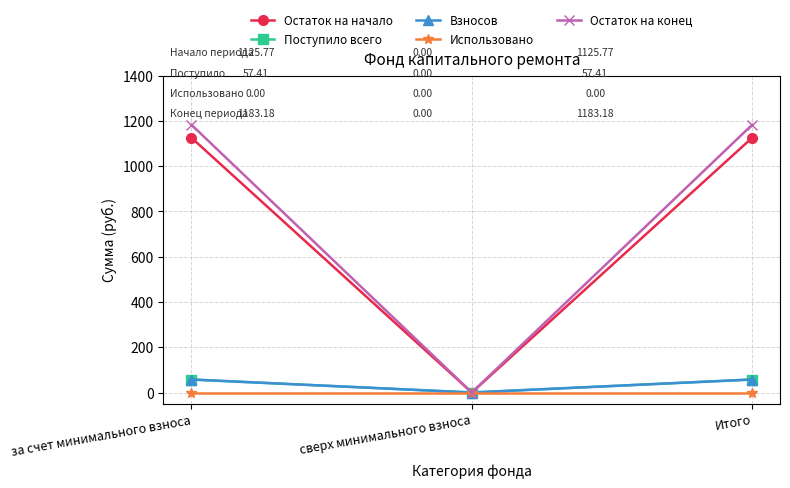

What position from the left is Итого?

3